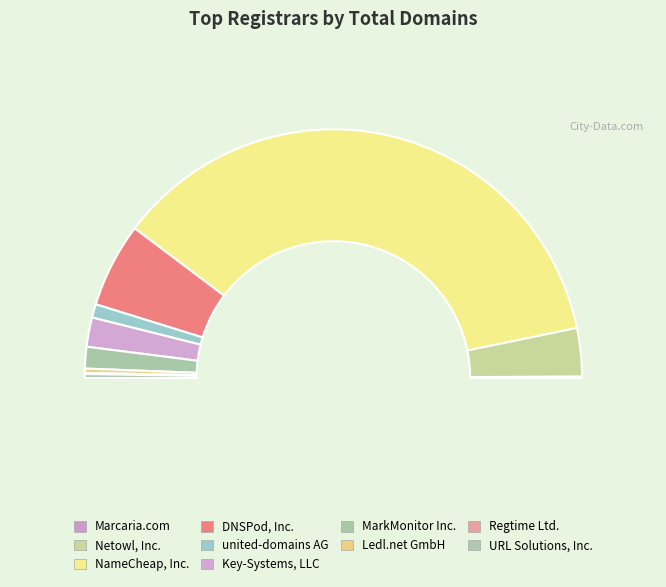

To the nearest percent, what is the average slice percentage?

10%